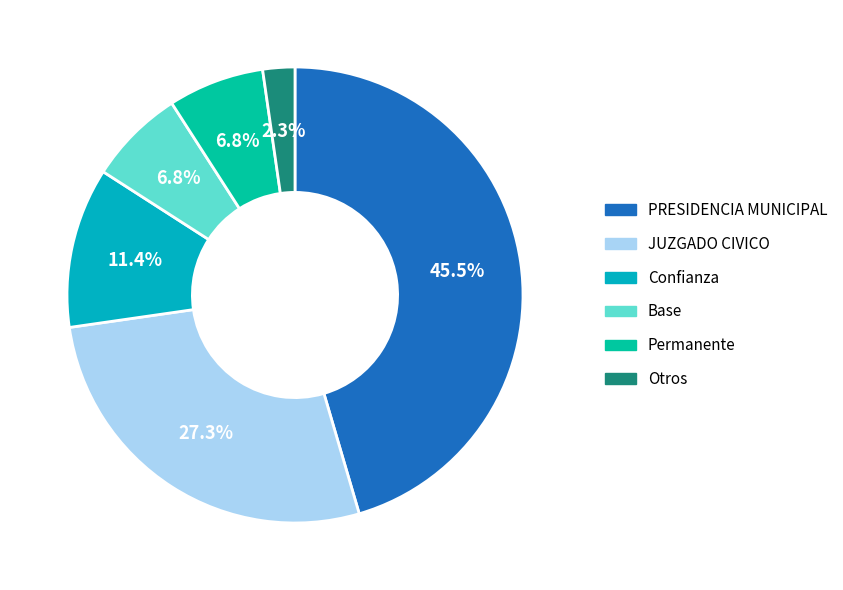

Is there any slice that represents more than half of the pie?

No